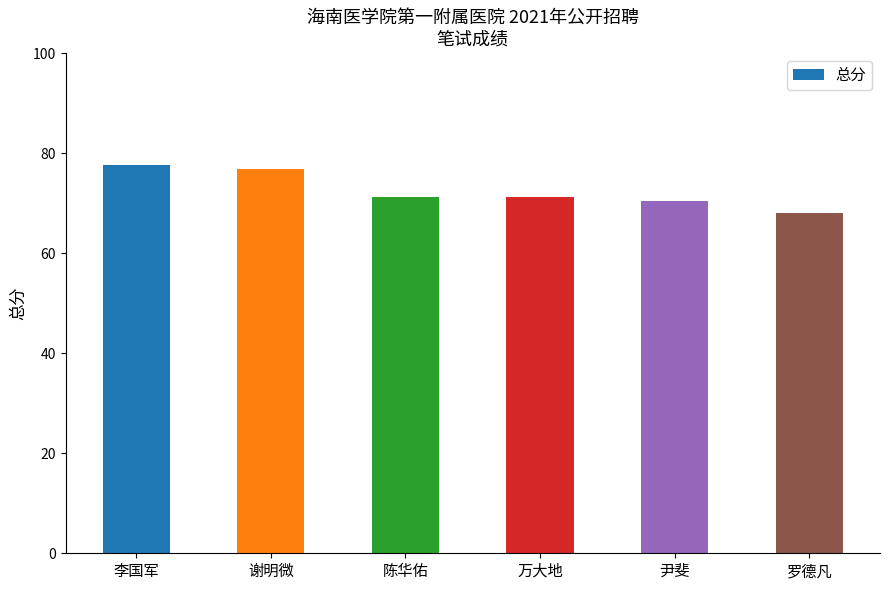

Which label corresponds to the smallest value in the chart?

罗德凡